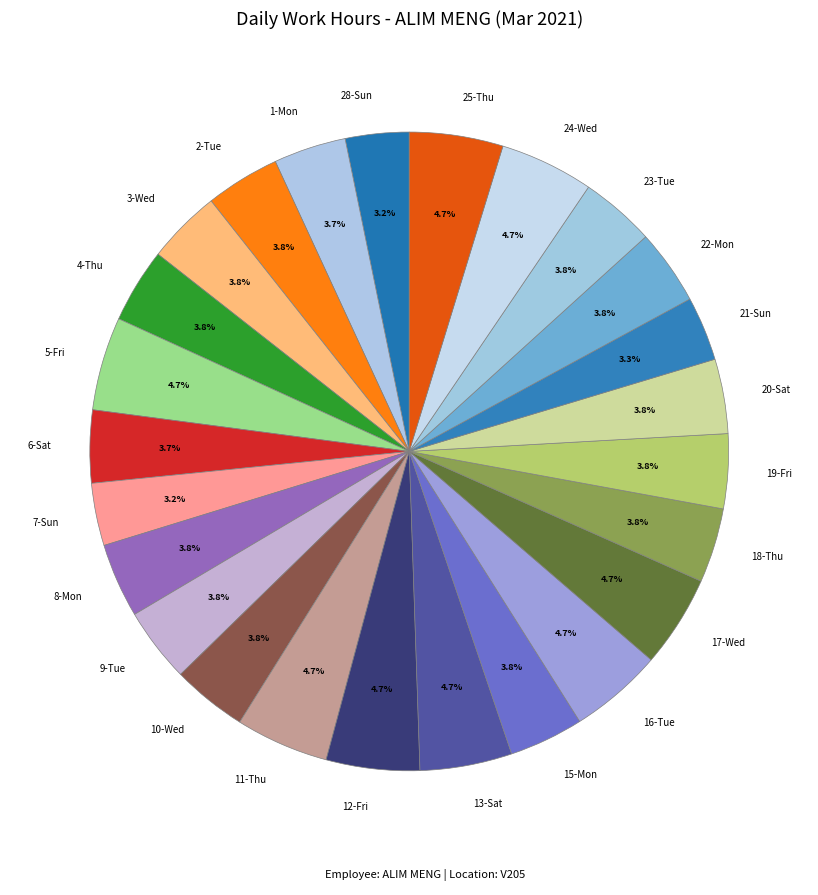

Does any single category account for the majority?

No